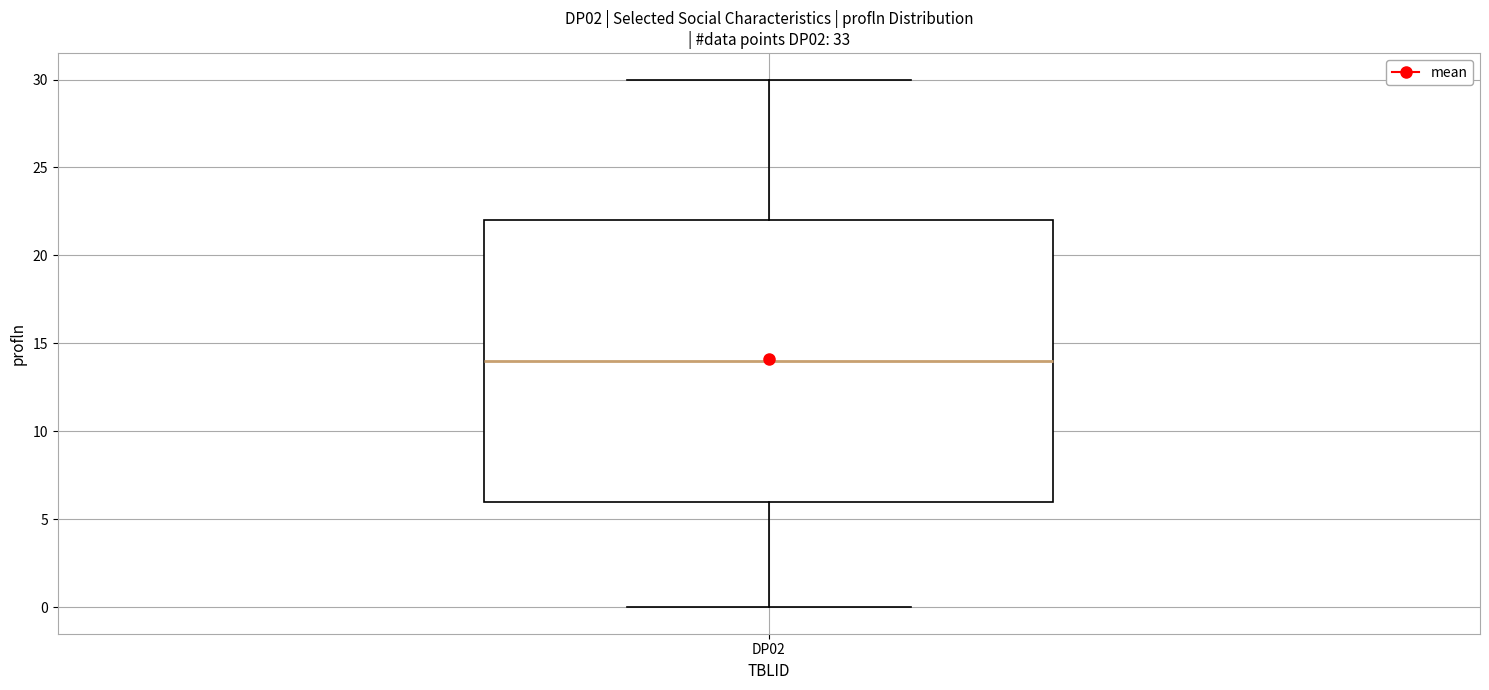

Where is the lower edge of the box for DP02 on the y-axis? The values are not printed on the chart, so give them approximately, as read against the axis.

6